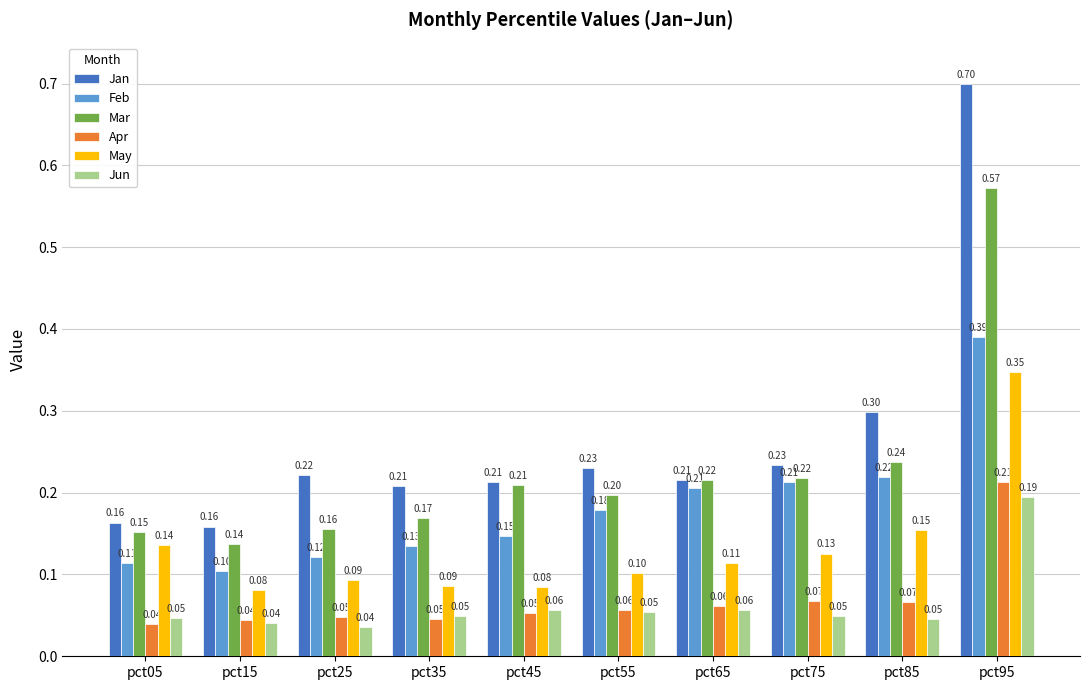

Is the value of Feb at pct35 greater than the value of Jan at pct75?

No